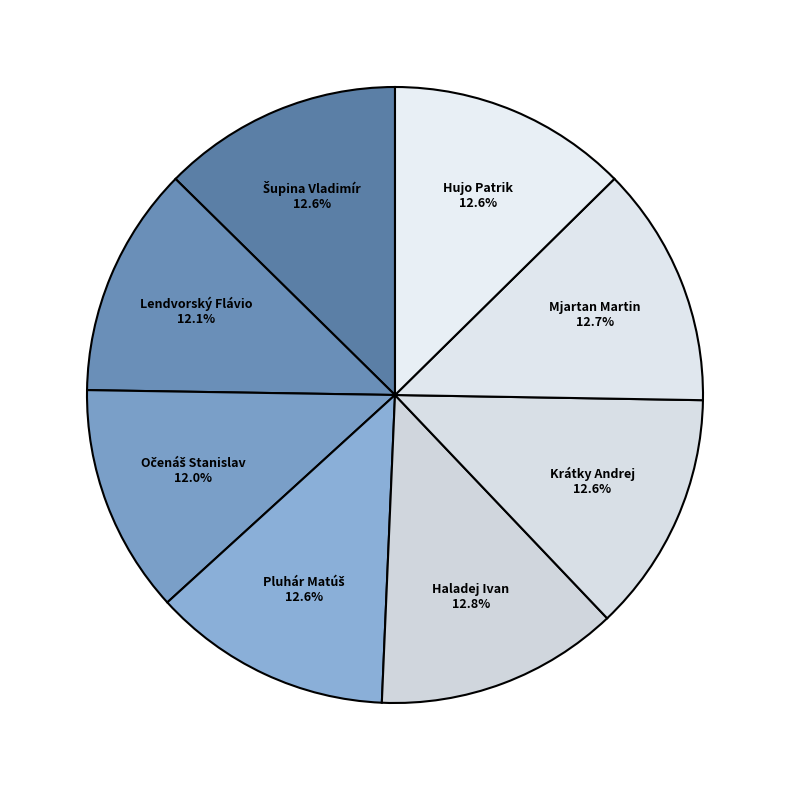

Count the number of slices in the pie.

8